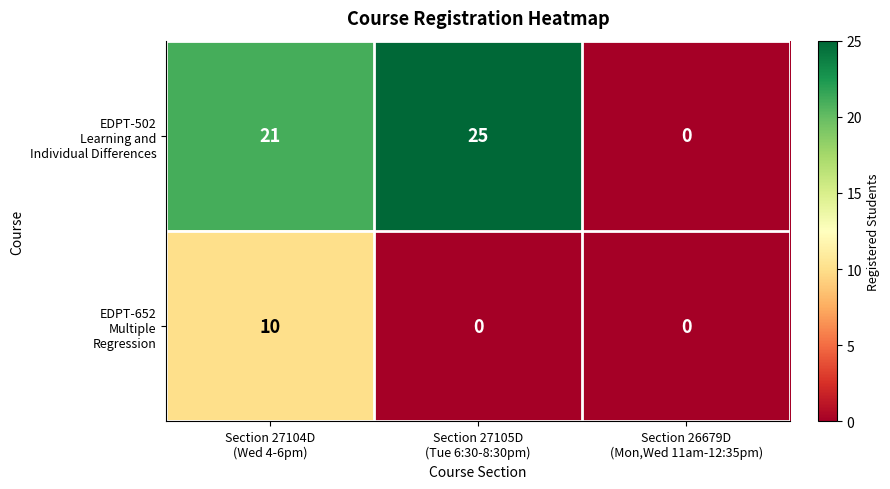

What is the maximum value shown in the chart?

25